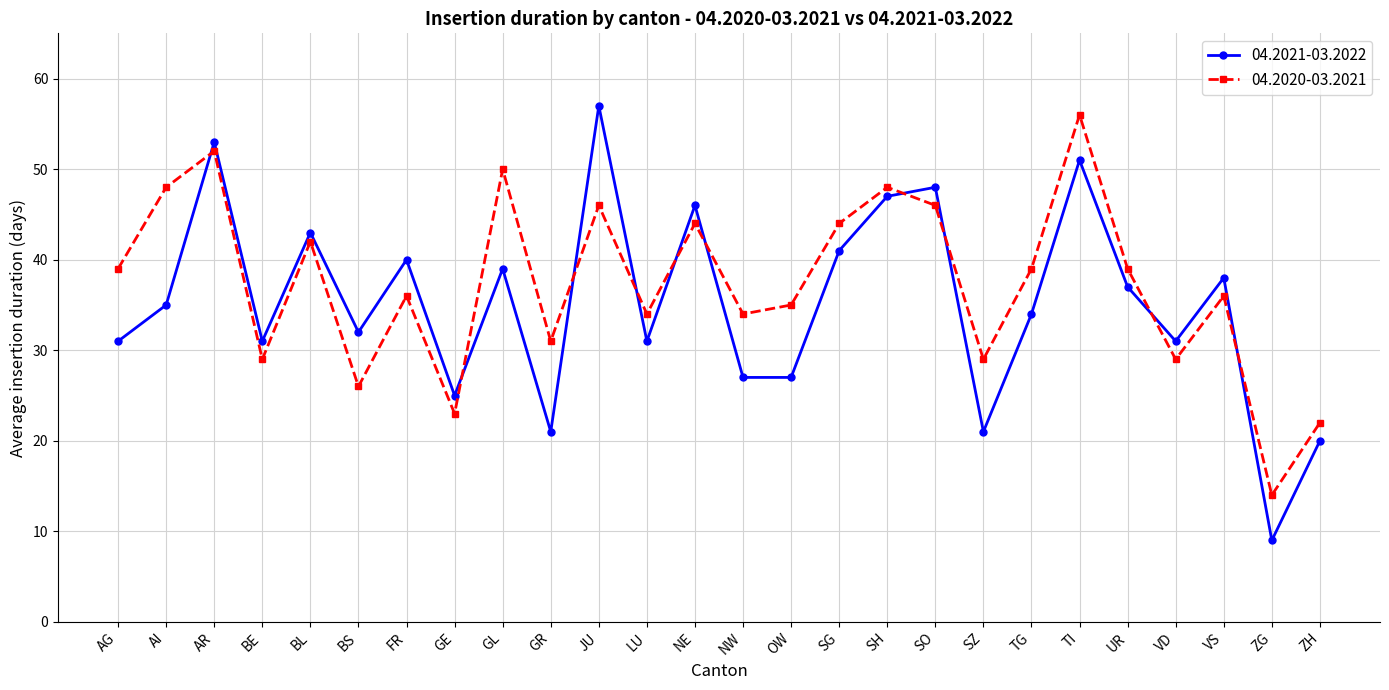

At which category is the sum across all series the highest?

TI